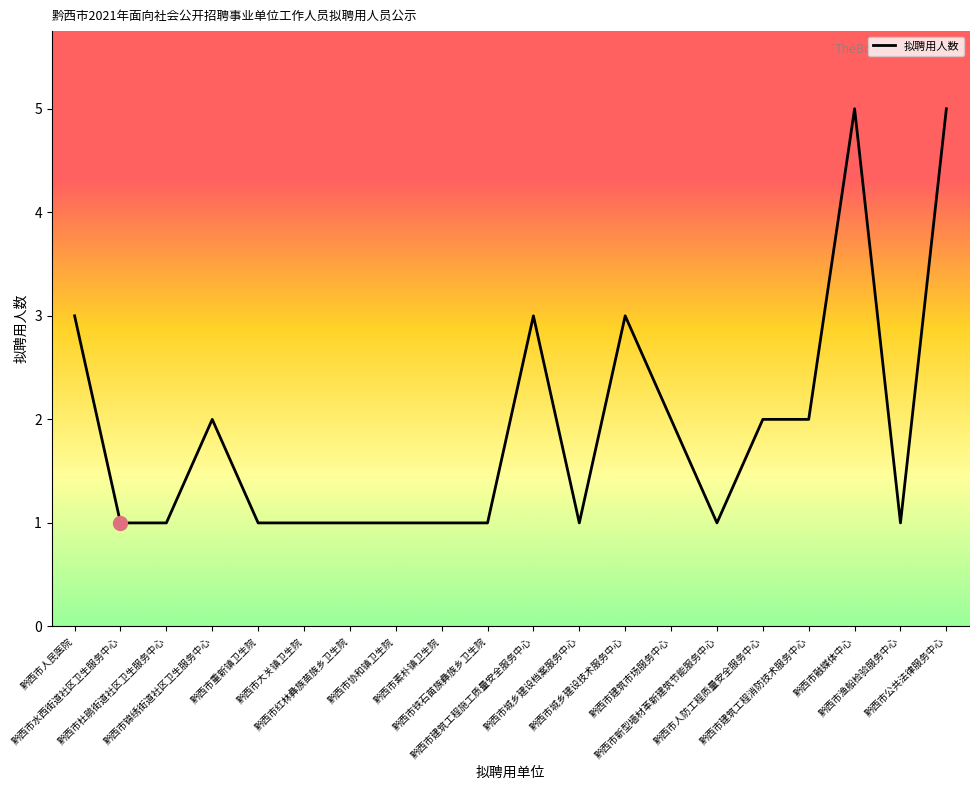

Does the chart display data point markers on the line(s)?

No